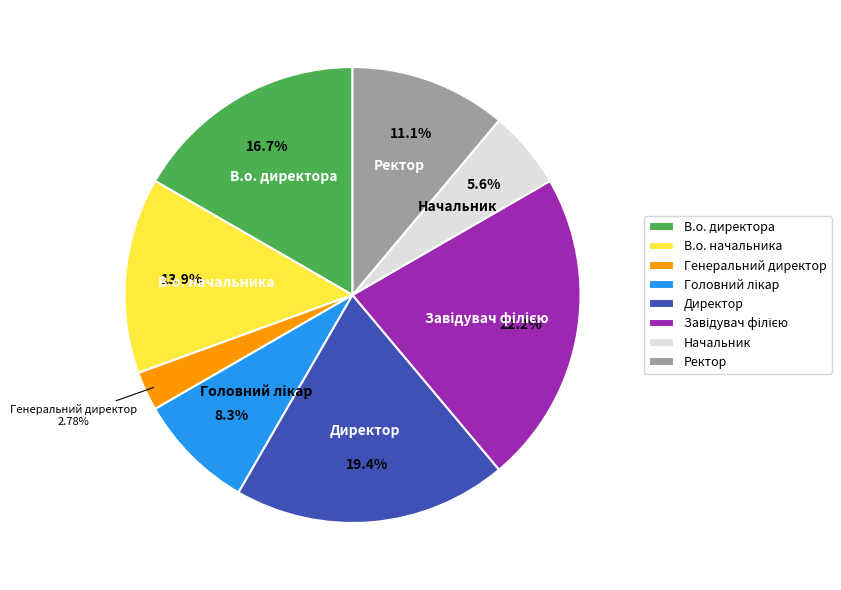

The В.о. начальника slice represents 14% of the pie. True or false?

True